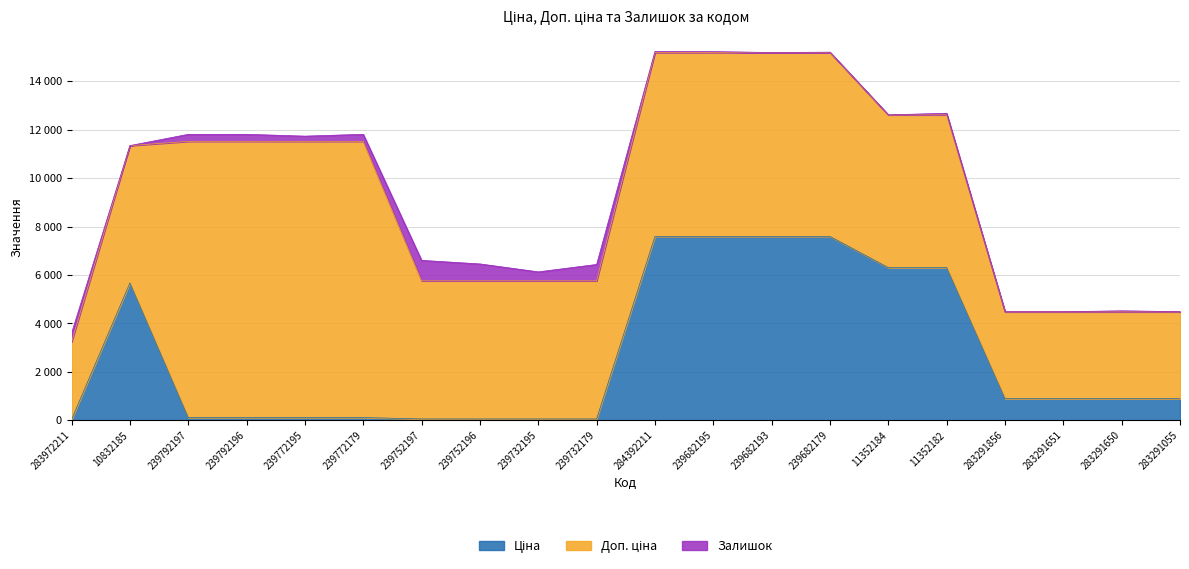

Which series has the largest total across all categories?

Доп. ціна